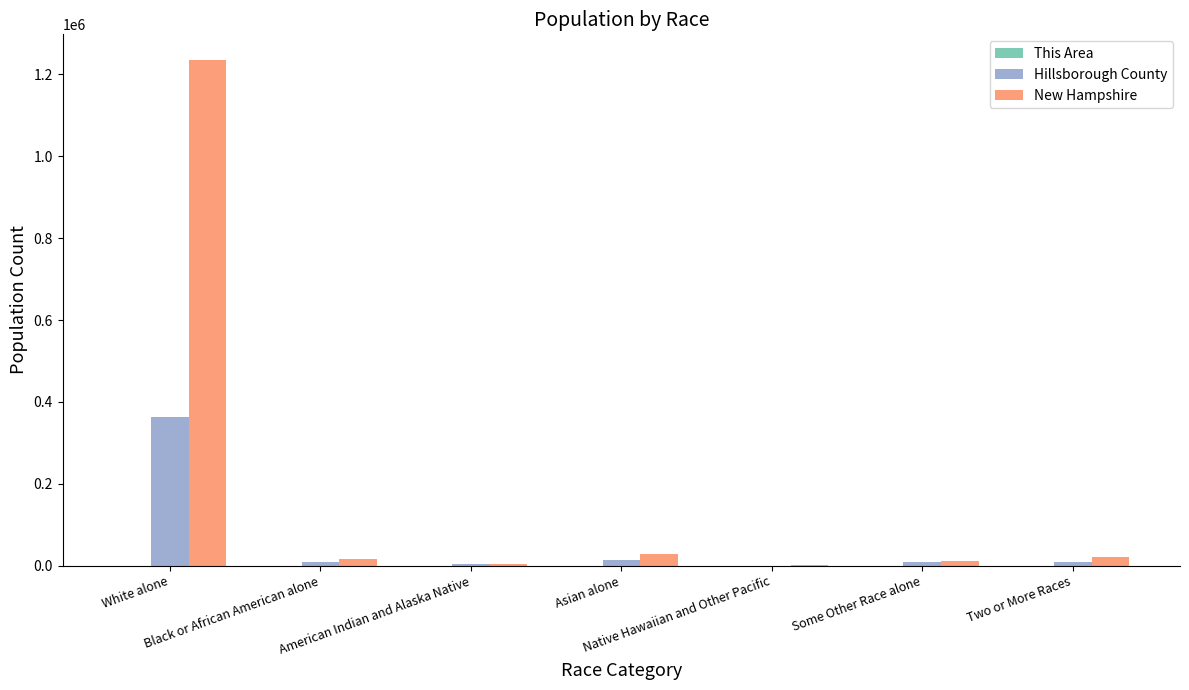

What is the maximum value for Hillsborough County?

362153